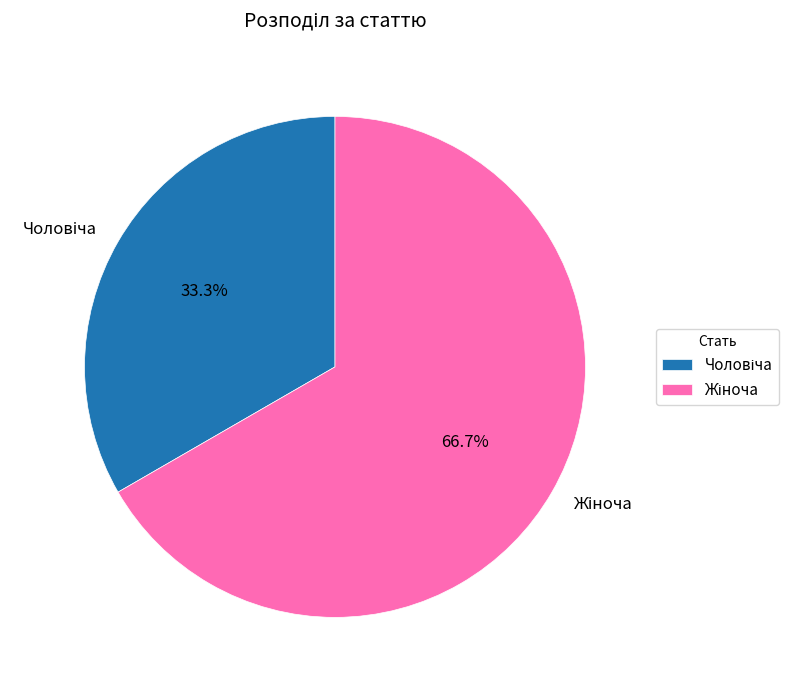

Is there any slice that represents more than half of the pie?

Yes